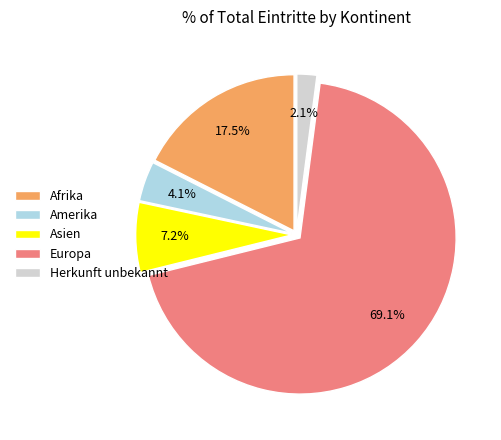

How many segments does this pie chart have?

5